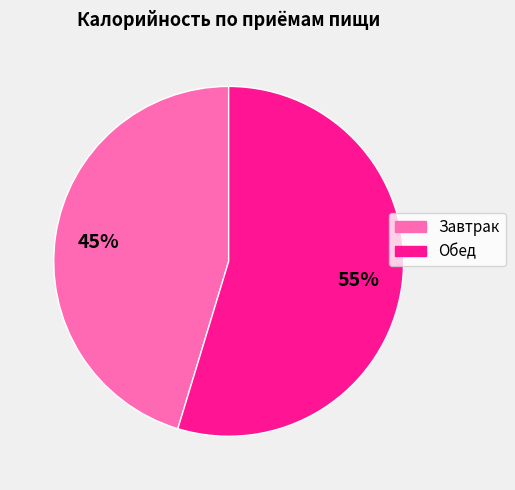

To the nearest percent, what portion does Завтрак represent?

45%